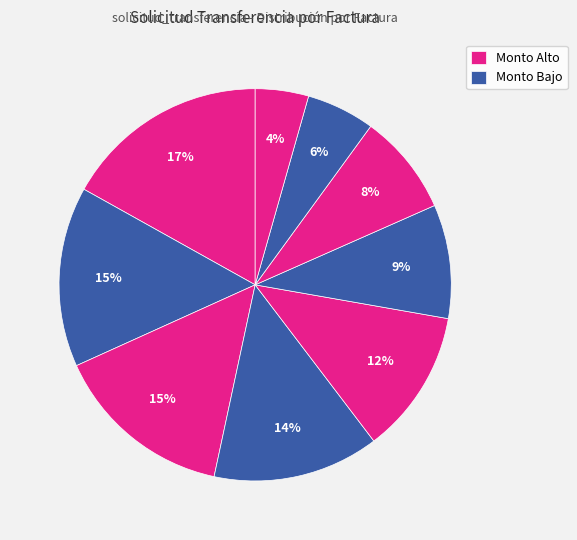

How many segments does this pie chart have?

9